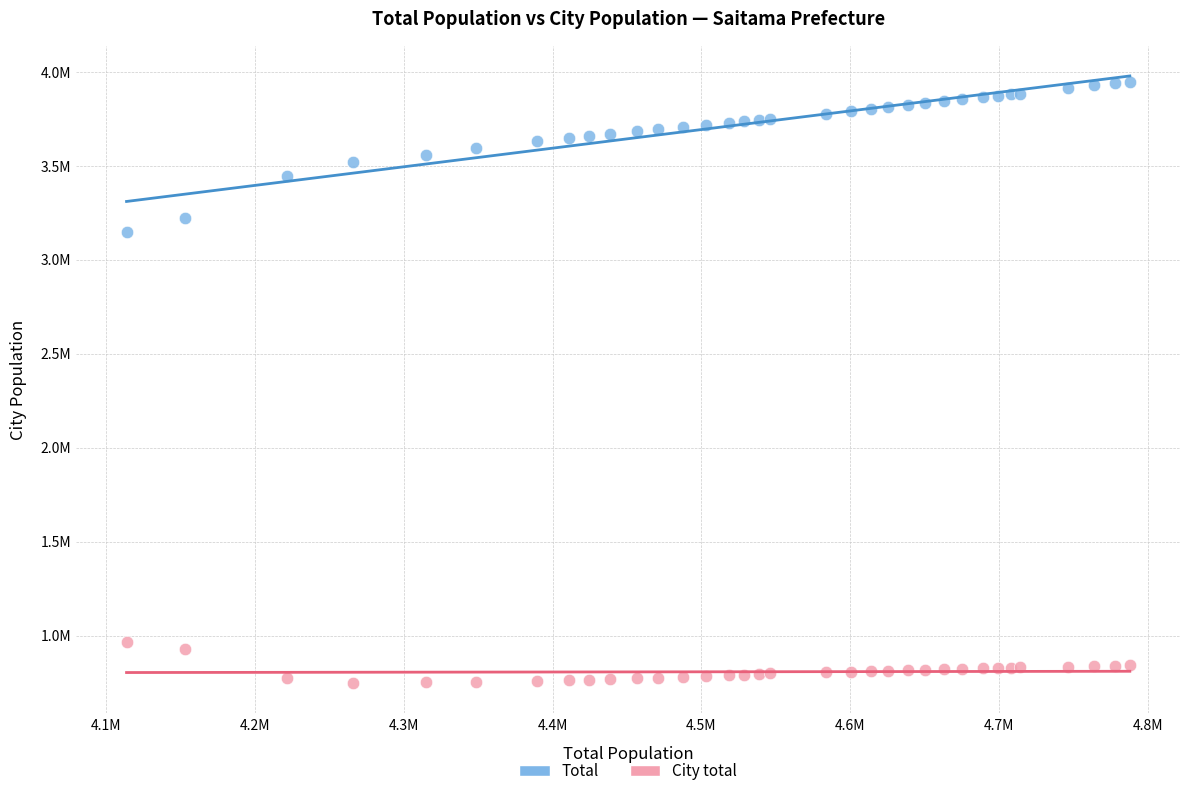

Which series reaches the maximum Y coordinate?

Total